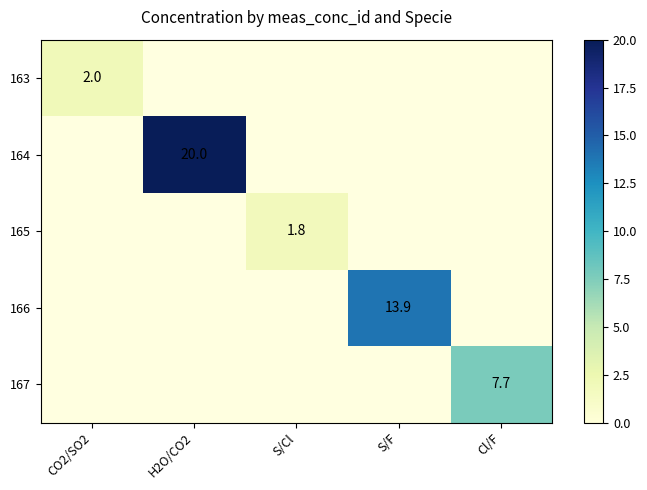

Is the value of 163 at H2O/CO2 greater than the value of 166 at S/F?

No